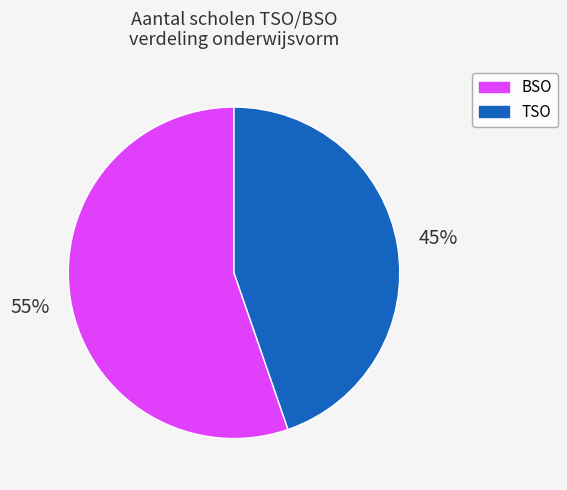

Between TSO and BSO, which is larger?

BSO